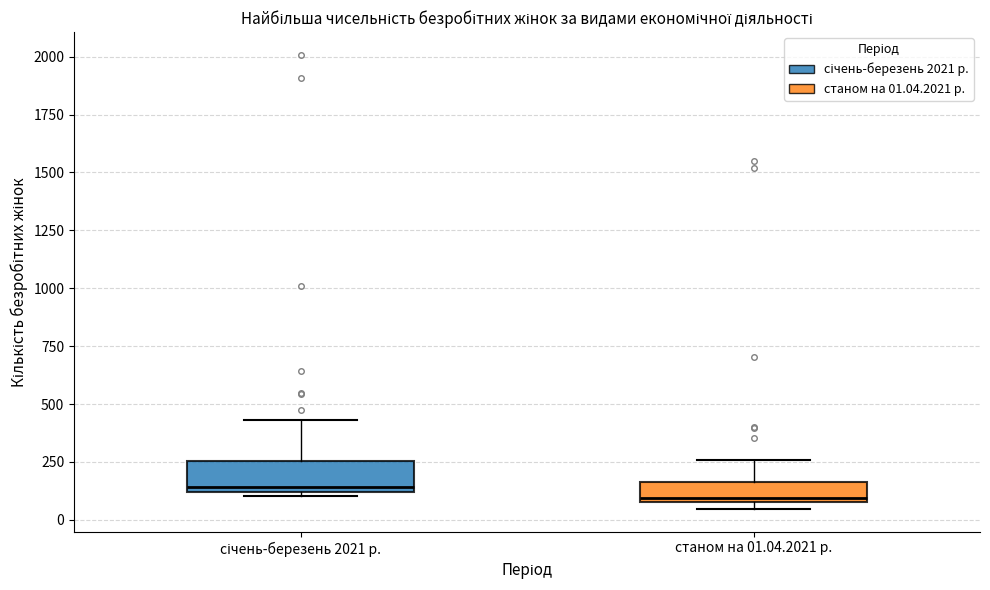

Reading left to right, read every box against the y-axis: the position of its median line, the range the box covers, and the ends of its whiskers. The values are not printed on the chart, so give them approximately, as read against the axis.

січень-березень 2021 р.: median 150, box 100 to 250, whiskers 100 (just below the box's lower edge) to 450
станом на 01.04.2021 р.: median 100 (just above the box's lower edge), box 100 to 150, whiskers 50 to 250